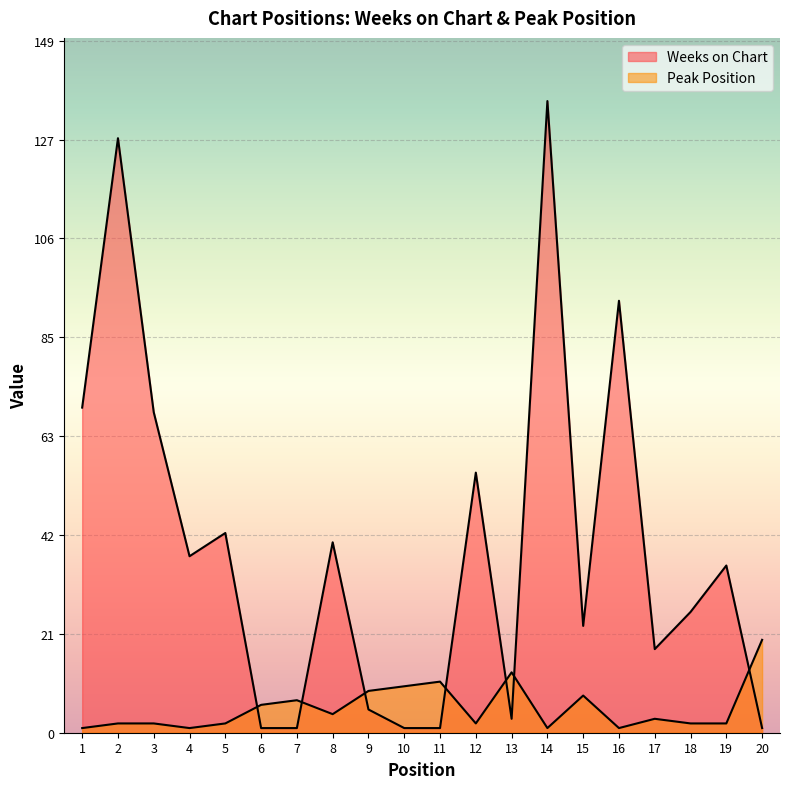

Which series has the largest total across all categories?

Weeks on Chart